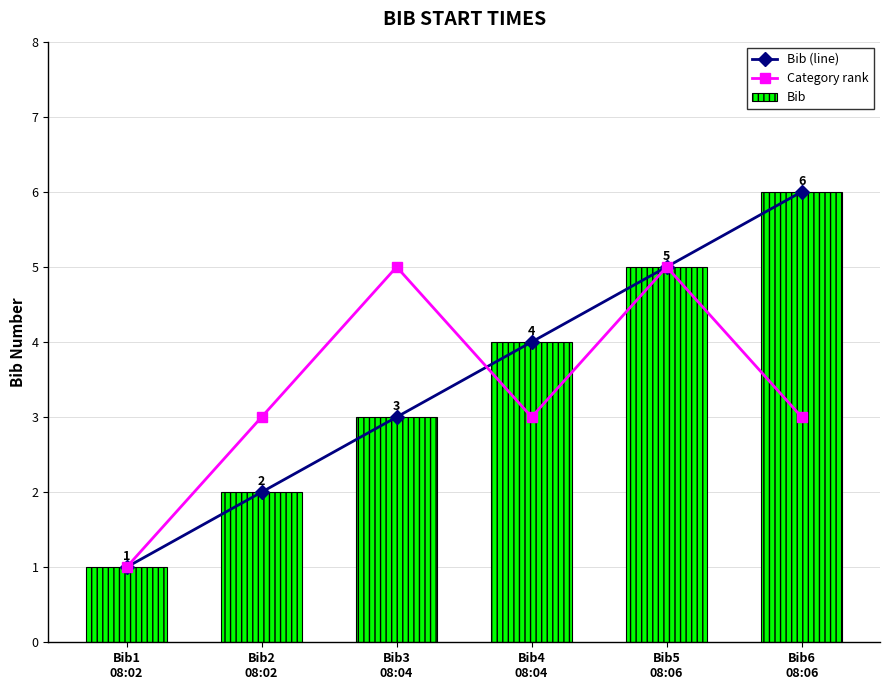

Reading right to left, extract all data points from this chart.

Bib (line): Bib6
08:06=6	Bib5
08:06=5	Bib4
08:04=4	Bib3
08:04=3	Bib2
08:02=2	Bib1
08:02=1
Category rank: Bib6
08:06=3	Bib5
08:06=5	Bib4
08:04=3	Bib3
08:04=5	Bib2
08:02=3	Bib1
08:02=1
Bib: Bib6
08:06=6	Bib5
08:06=5	Bib4
08:04=4	Bib3
08:04=3	Bib2
08:02=2	Bib1
08:02=1